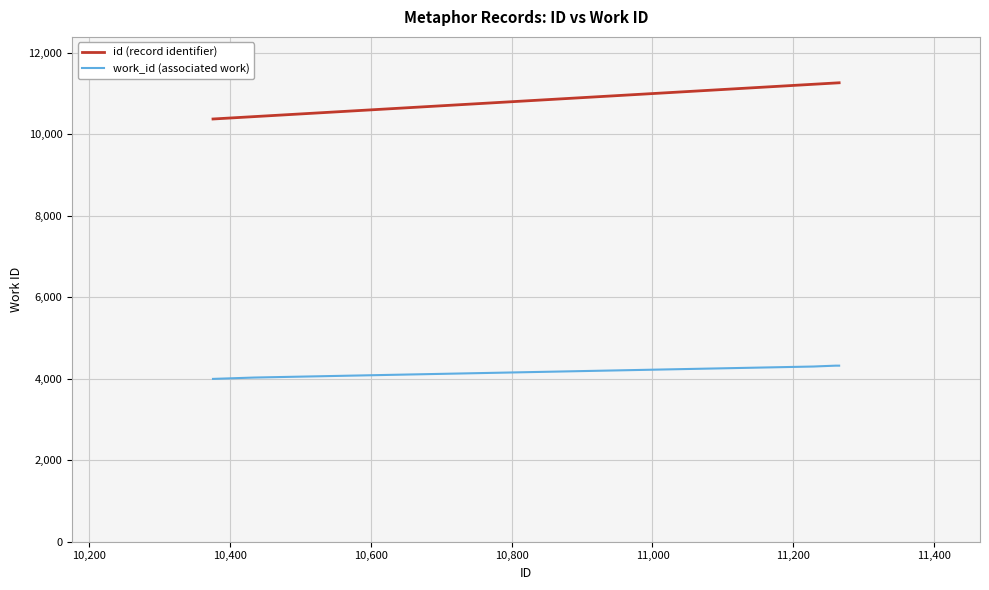

Which series has the largest range (max minus min)?

id (record identifier)